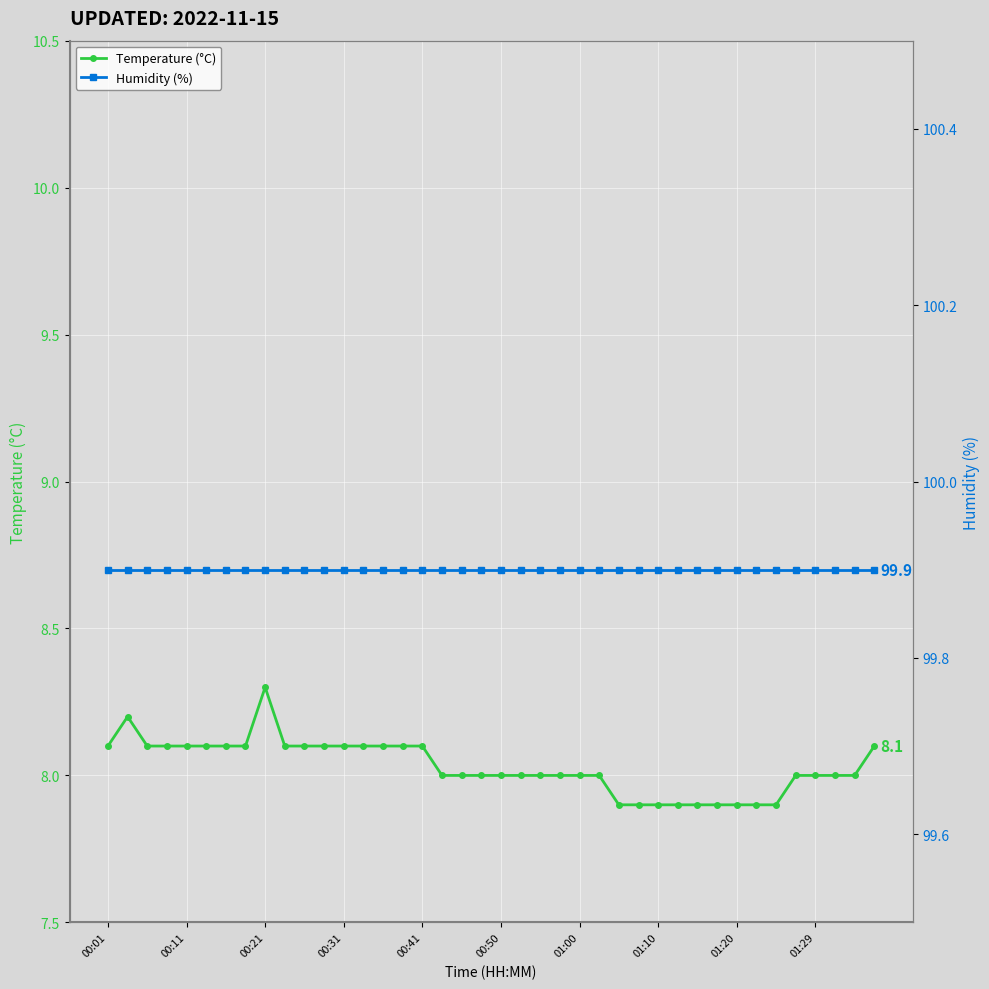

What position from the left is 33?

34